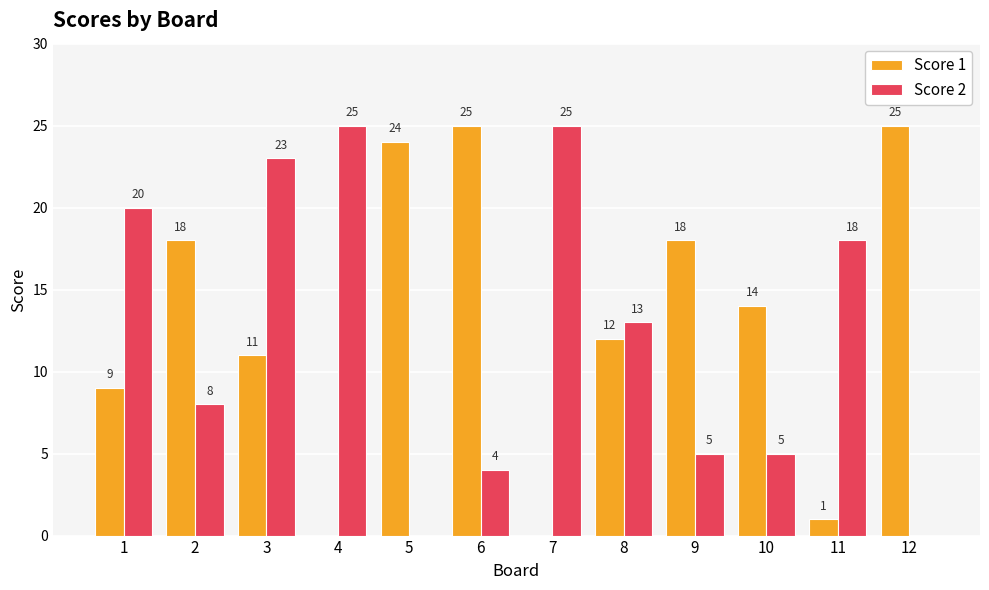

Which series changed the most between 3 and 6?

Score 2